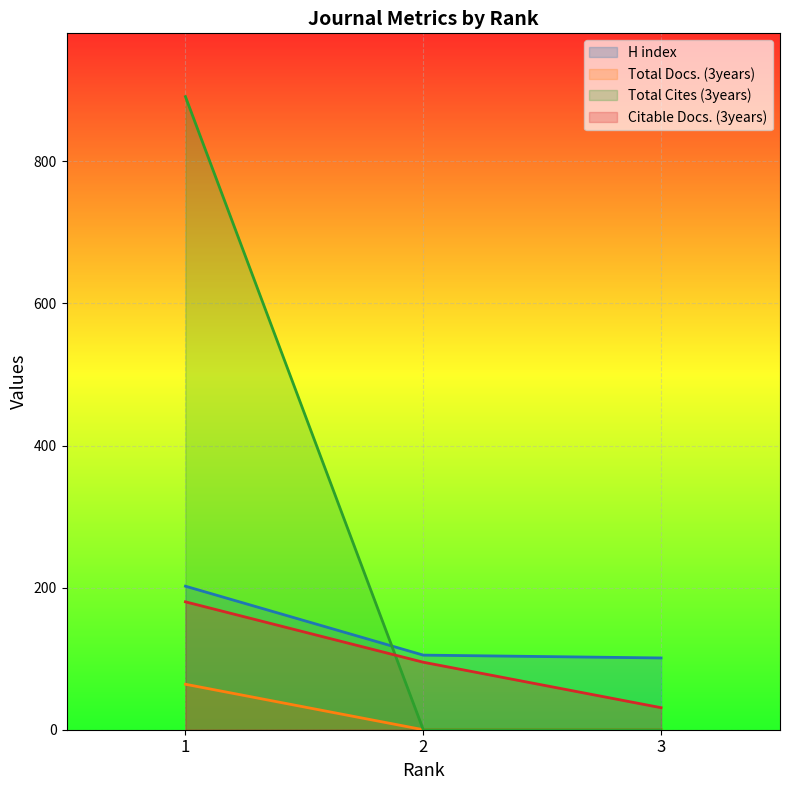

Count the number of data series in this chart.

4